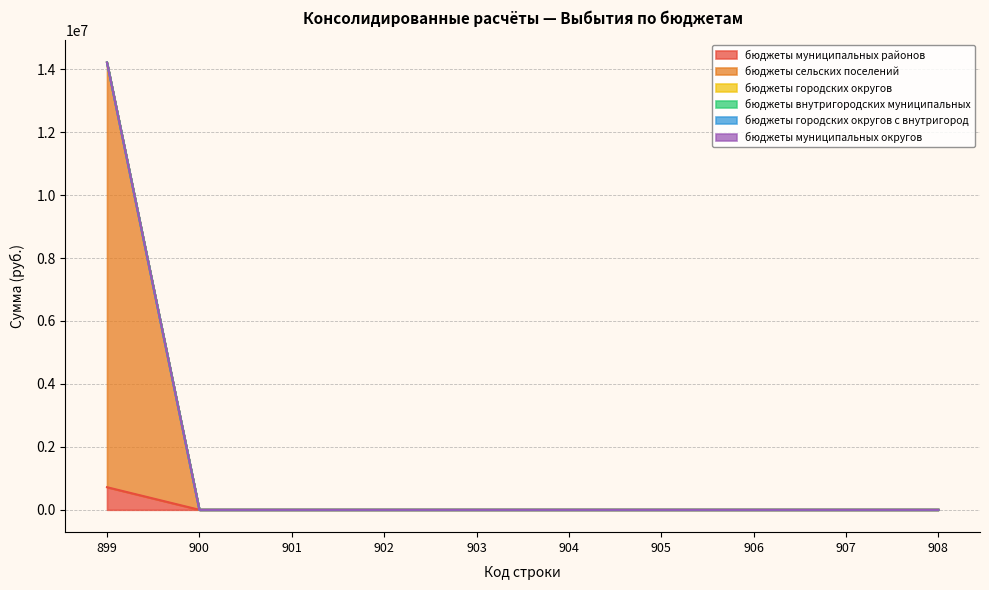

True or false: бюджеты внутригородских муниципальных and бюджеты муниципальных районов cross at least once.

False